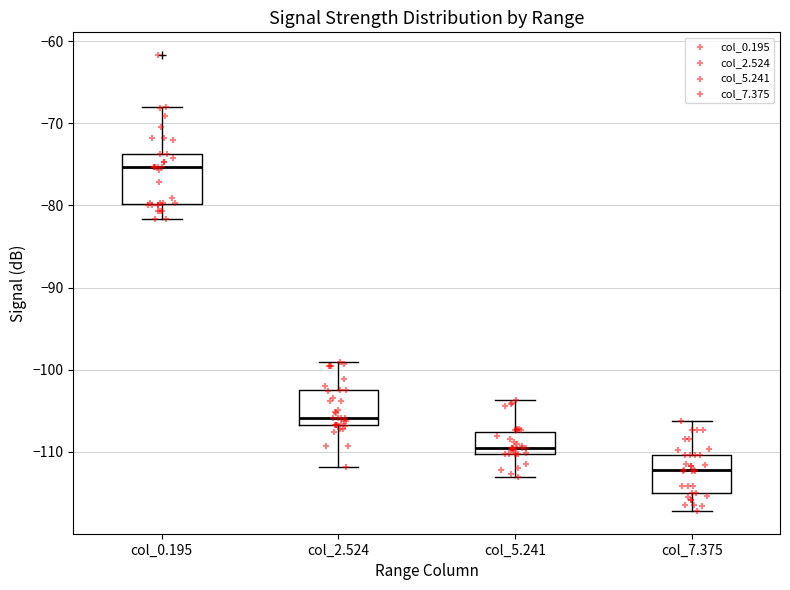

Which box is the tallest, from its lower edge to its upper edge?

col_0.195